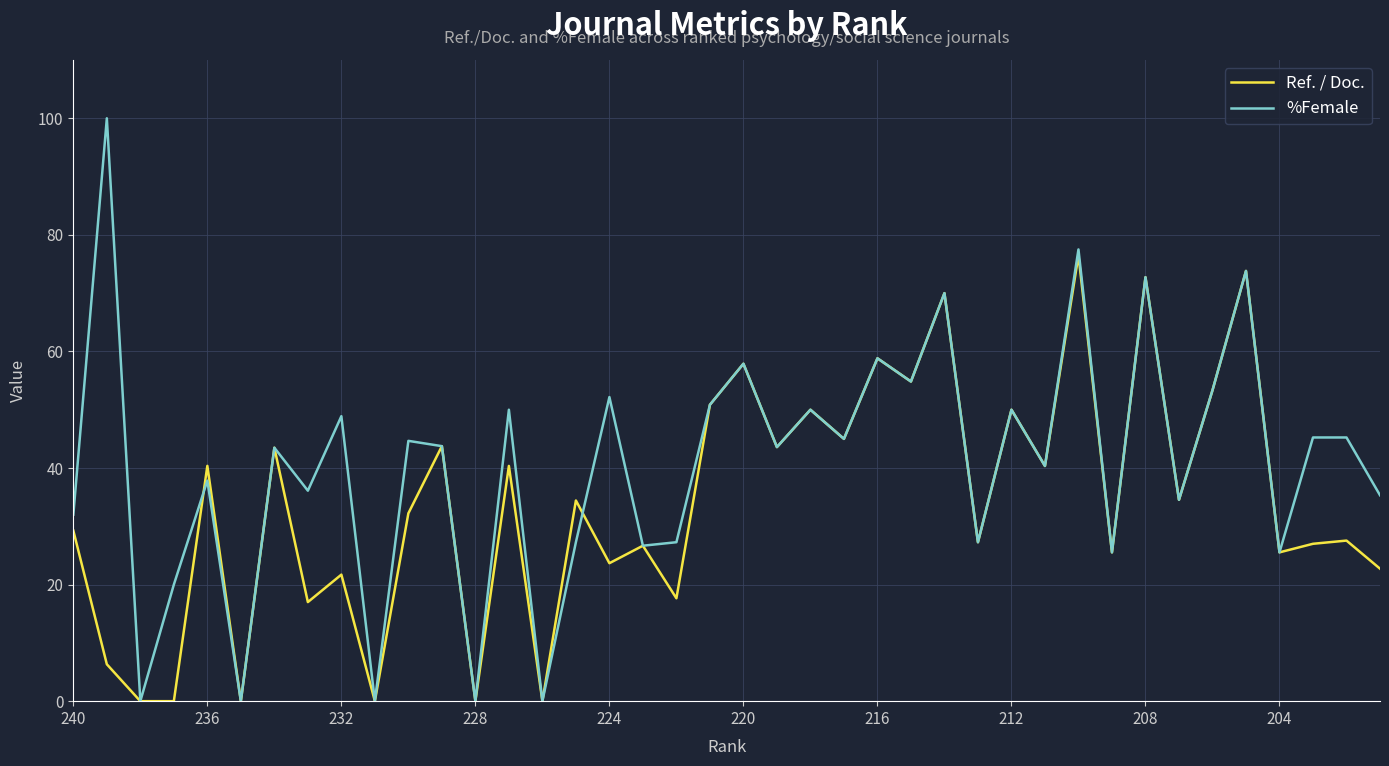

True or false: %Female has more than 0 interior local peaks.

True